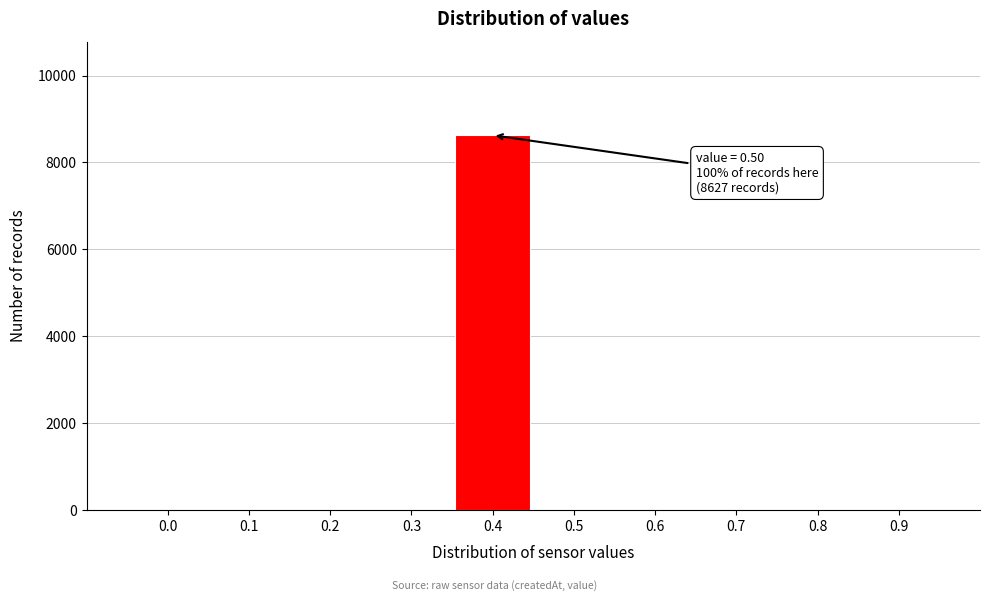

Reading left to right, transcribe all the data shown in this chart.

0.0=0	0.1=0	0.2=0	0.3=0	0.4=8627	0.5=0	0.6=0	0.7=0	0.8=0	0.9=0